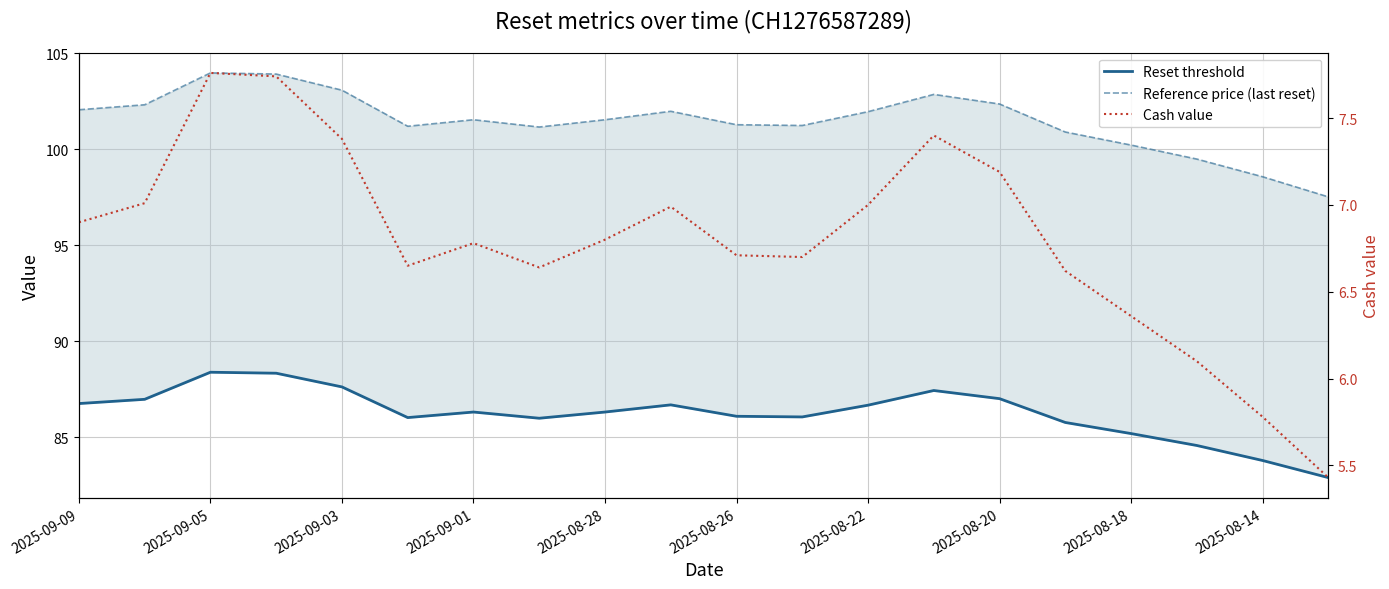

What are all the series names shown in the legend?

Reset threshold, Reference price (last reset), Cash value